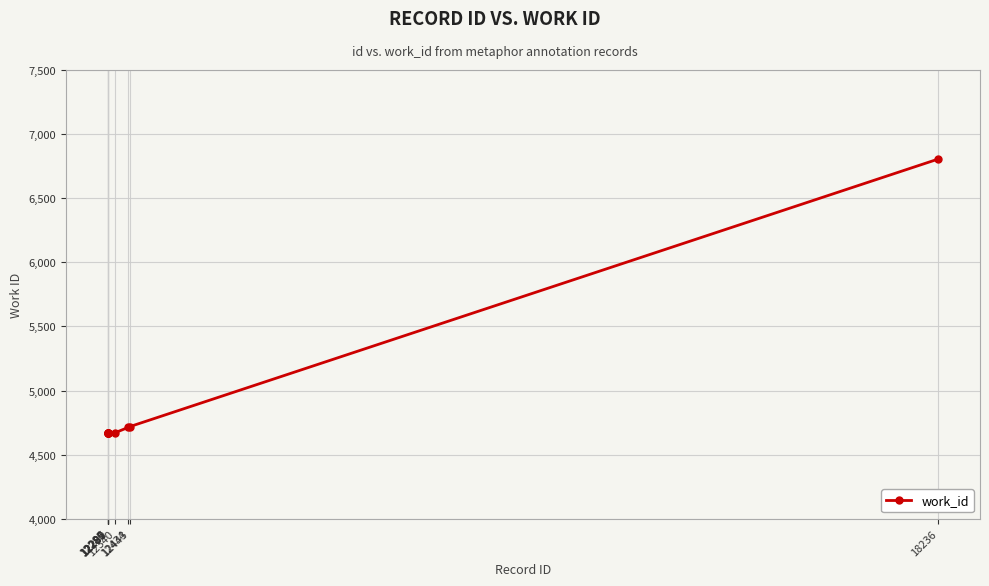

What is the difference between the maximum and second lowest values?

2135